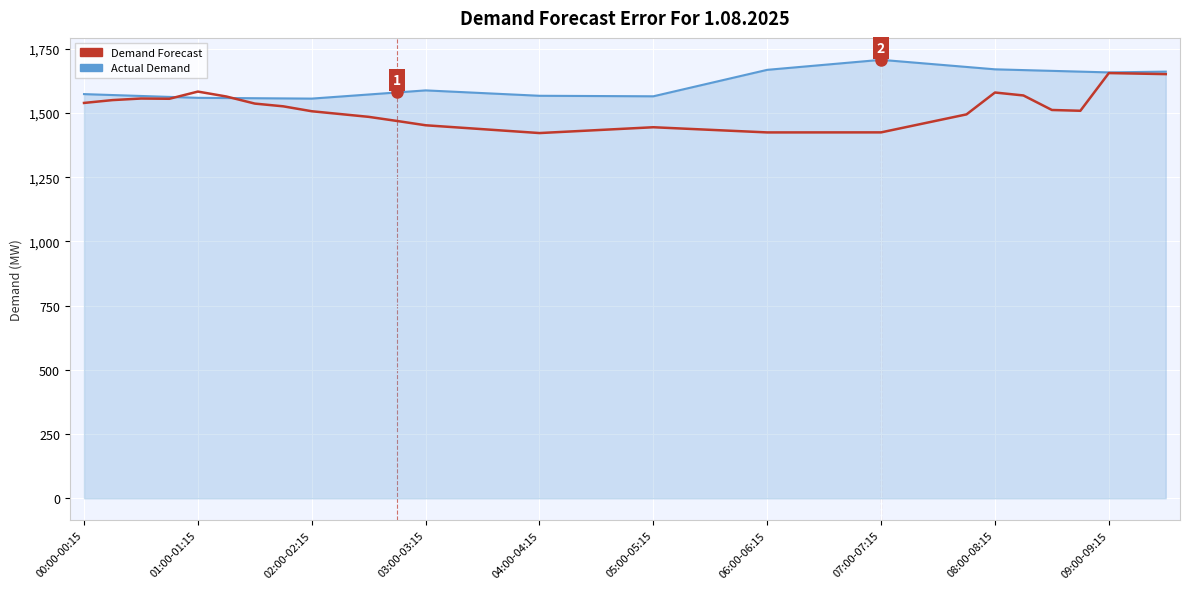

Rank the series by their average value, from highest to lowest.

Actual Demand, Demand Forecast